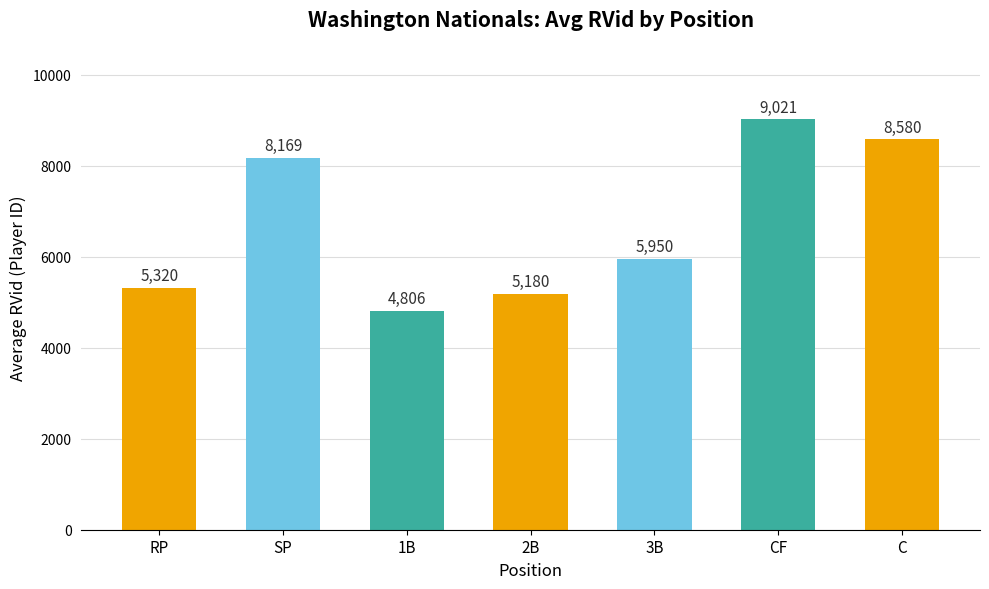

Approximately how many times larger is the value at RP compared to 3B?

0.9